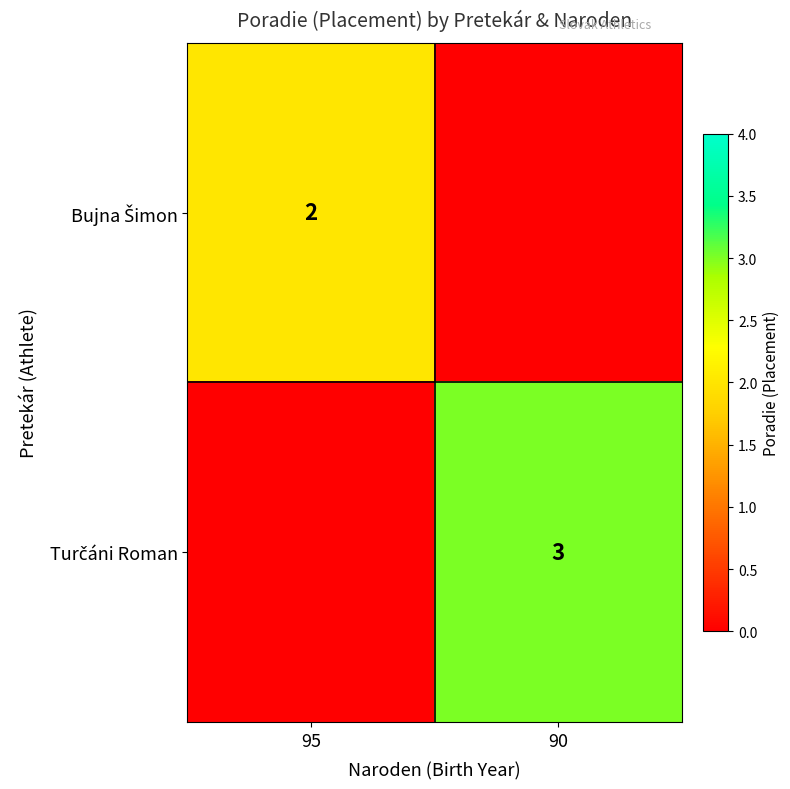

Which category has the highest value in the Bujna Šimon series?

95